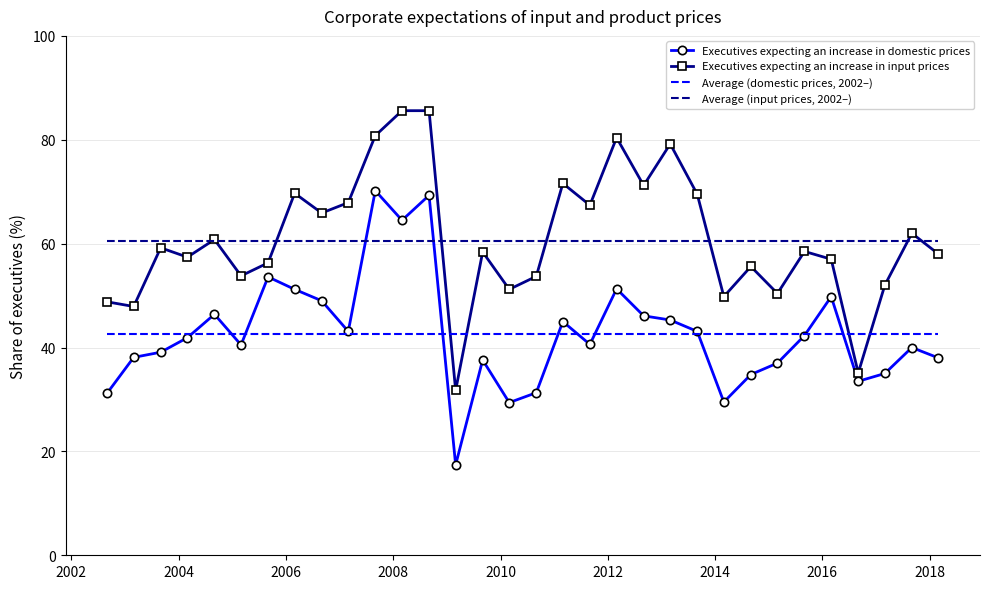

What are all the series names shown in the legend?

Executives expecting an increase in domestic prices, Executives expecting an increase in input prices, Average (domestic prices, 2002–), Average (input prices, 2002–)